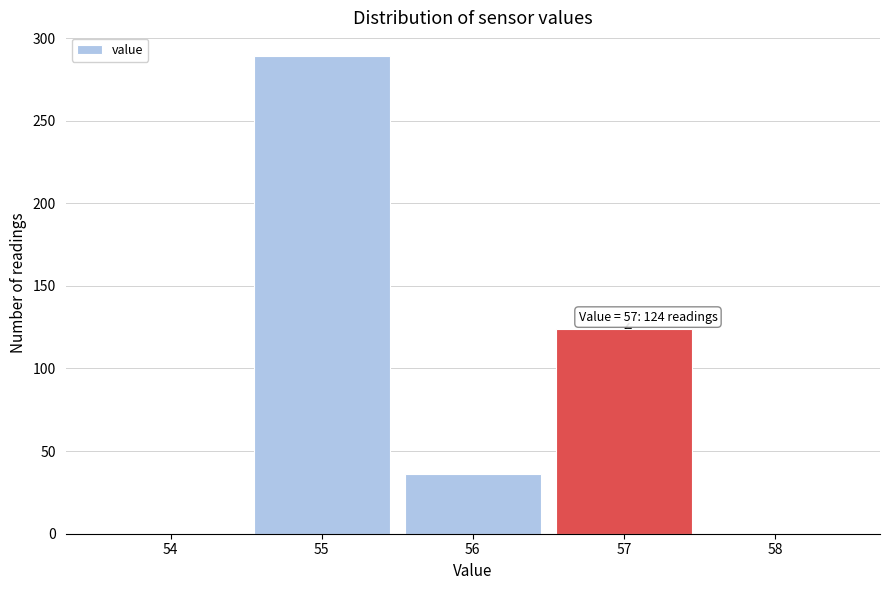

Over which range of the x-axis is the bar tallest?

54.5 to 55.5